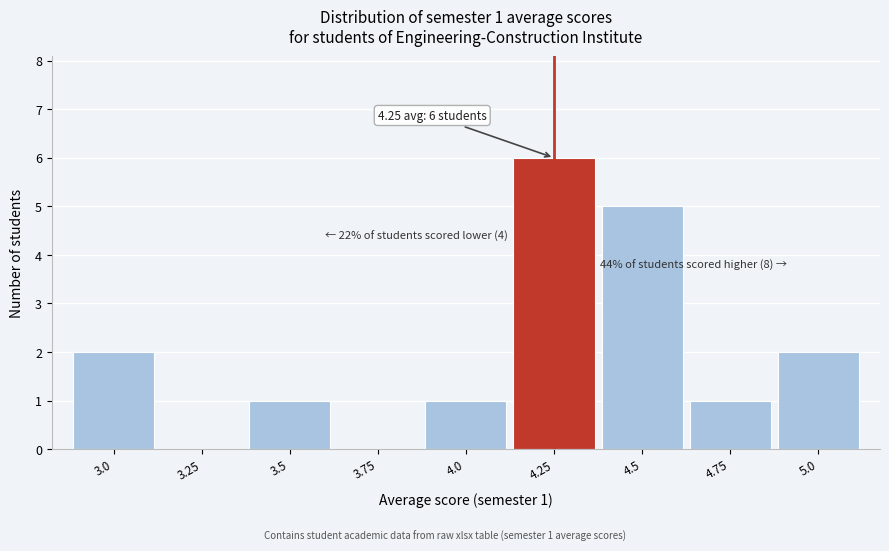

Over which range of the x-axis is the bar tallest?

4.125 to 4.375